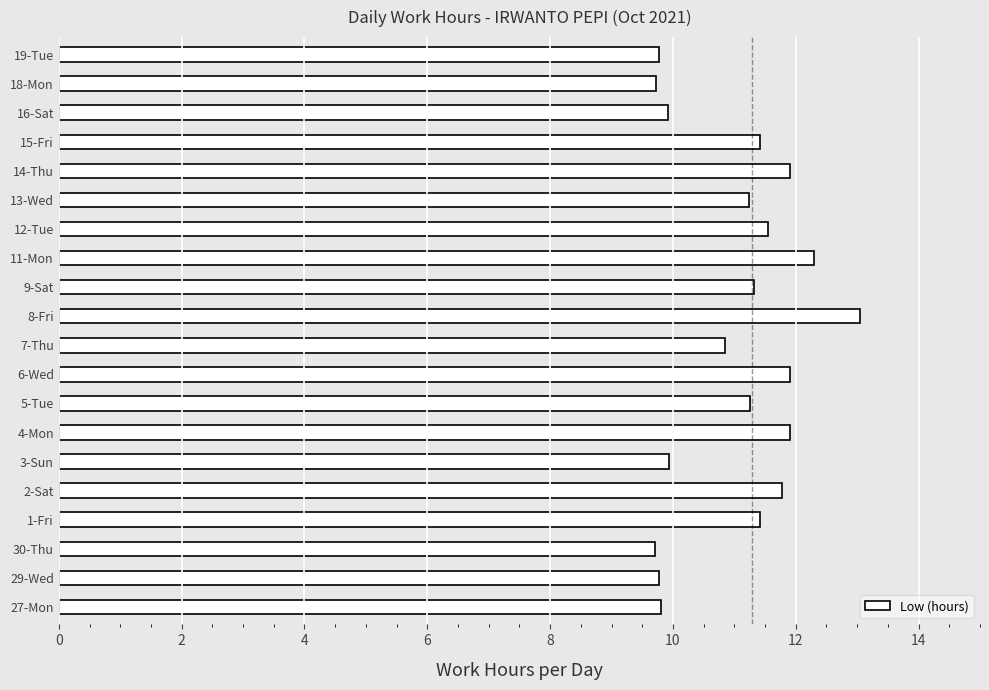

Is it true that the value at 9-Sat is 11.3?

True